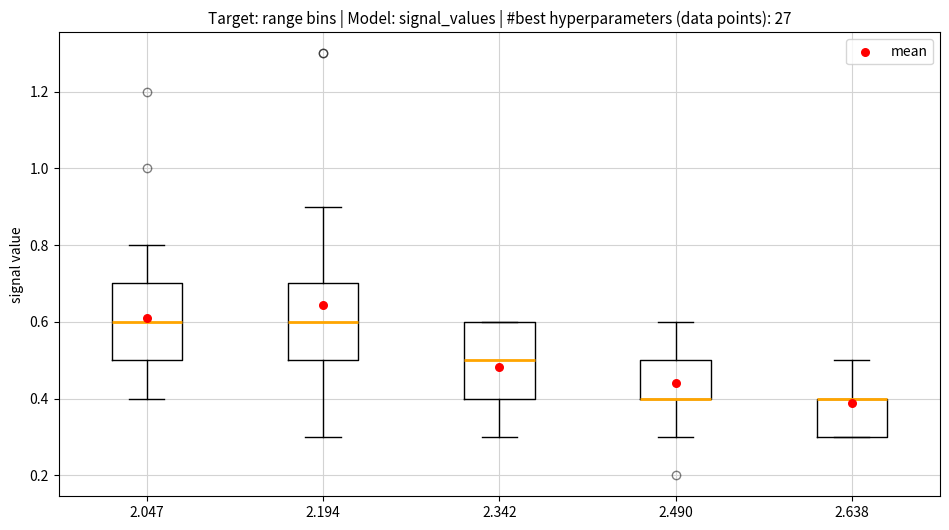

Where does the lower whisker of the box at x = 2.490 end on the y-axis? The values are not printed on the chart, so give them approximately, as read against the axis.

0.3